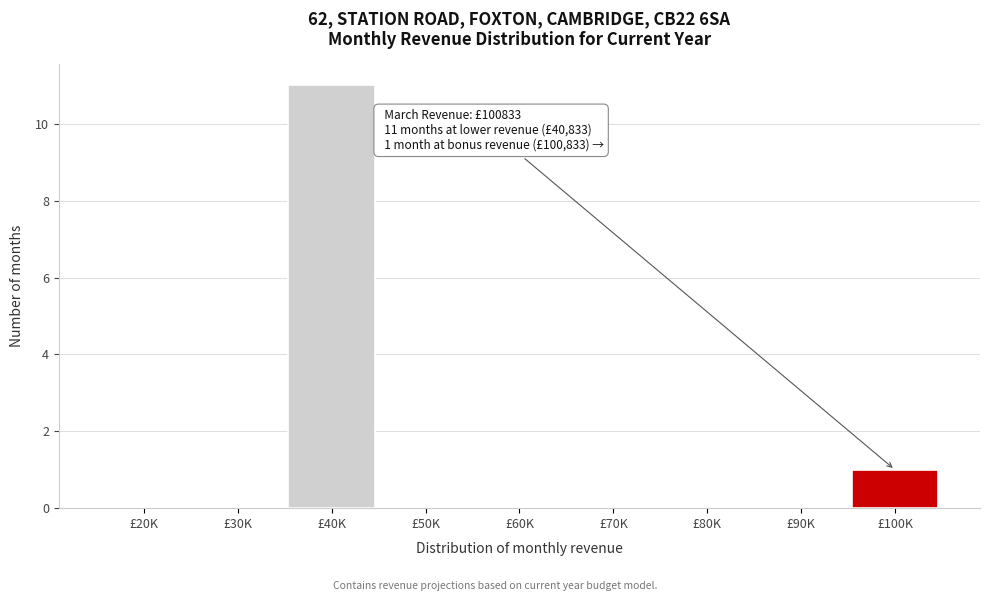

Reading left to right, list all the values displayed in this chart.

£20K=0	£30K=0	£40K=11	£50K=0	£60K=0	£70K=0	£80K=0	£90K=0	£100K=1